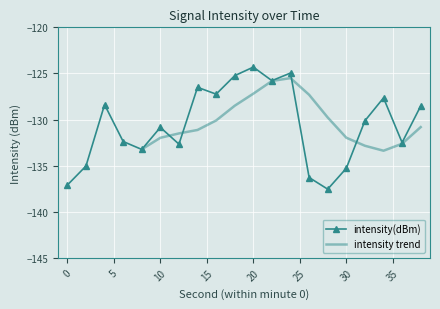

Read the value at 24.

-125.0